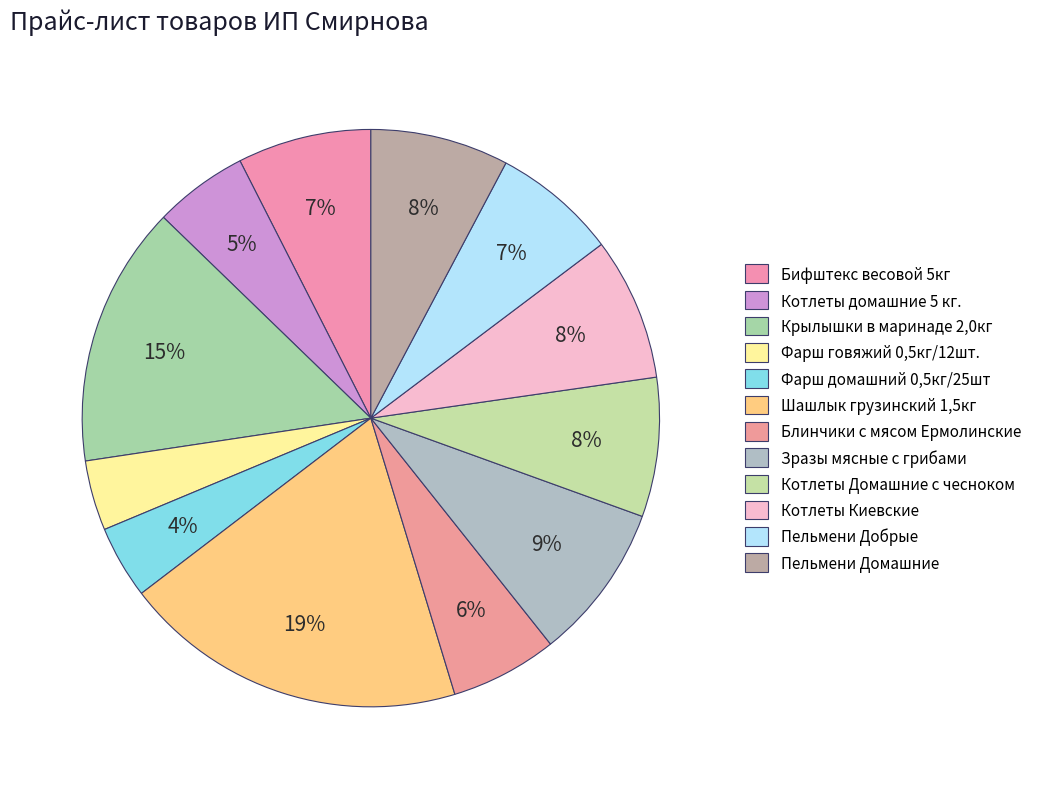

Which has a higher value, Шашлык грузинский 1,5кг or Фарш говяжий 0,5кг/12шт.?

Шашлык грузинский 1,5кг